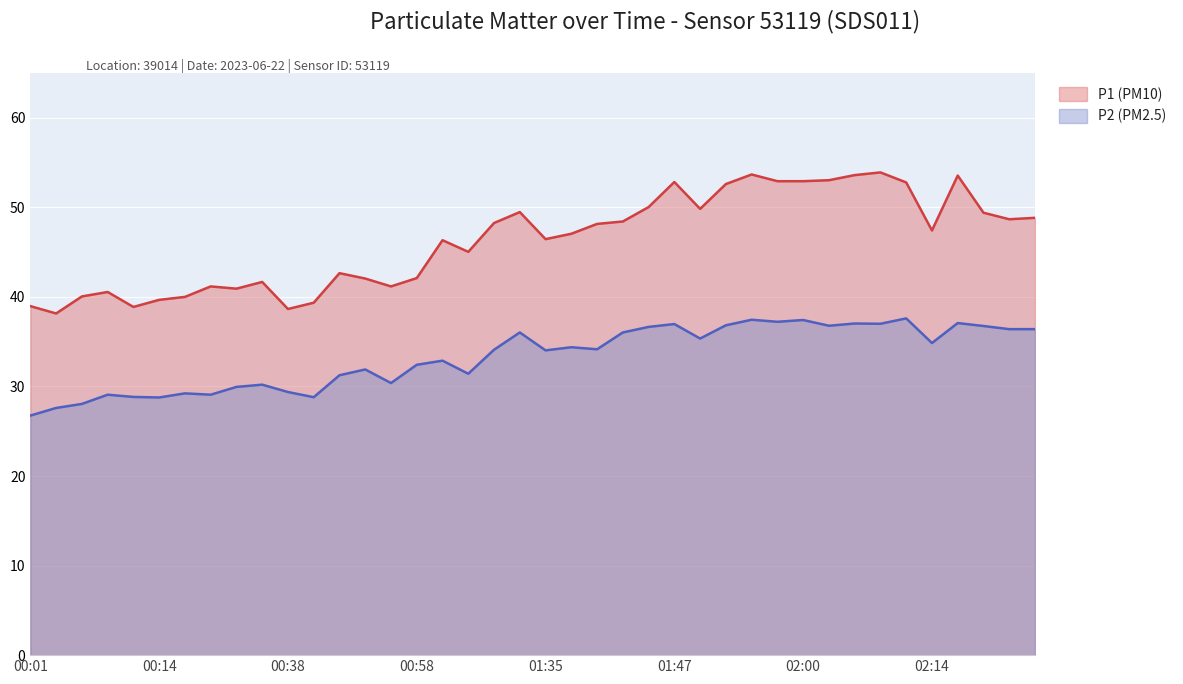

The P2 series shows 37.6 at 02:11. True or false?

True